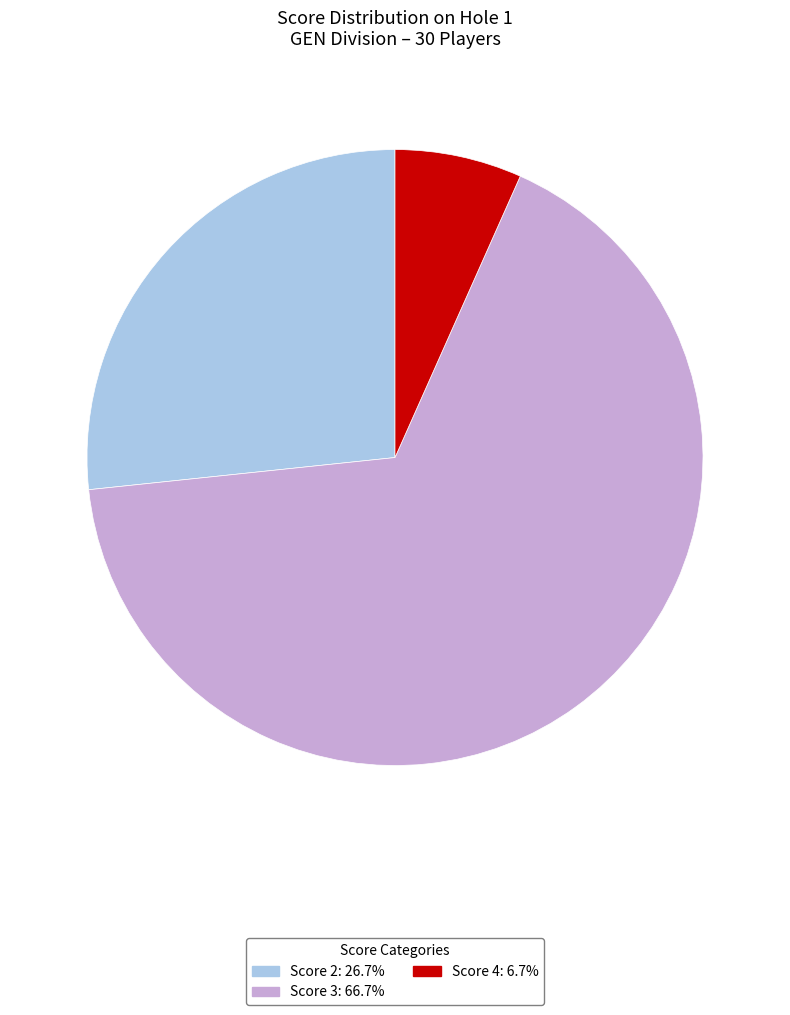

Is there a majority slice in this chart?

Yes